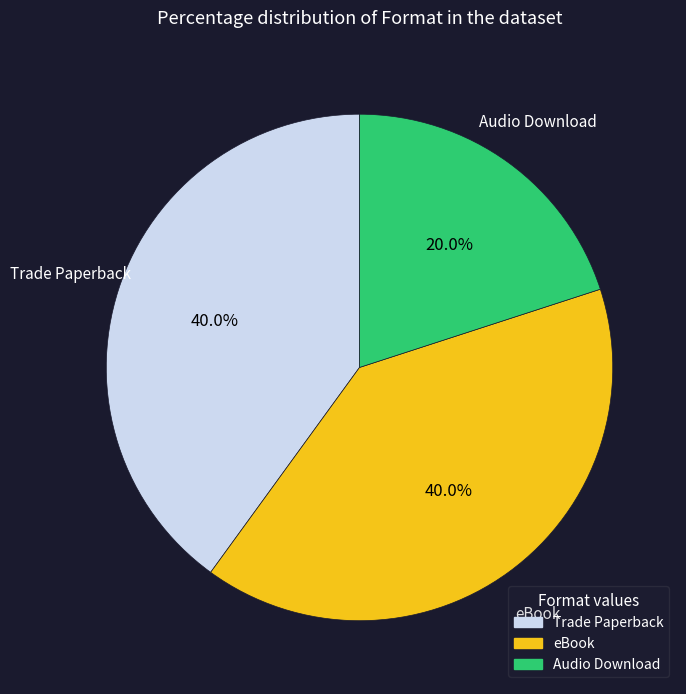

Does any single category account for the majority?

No